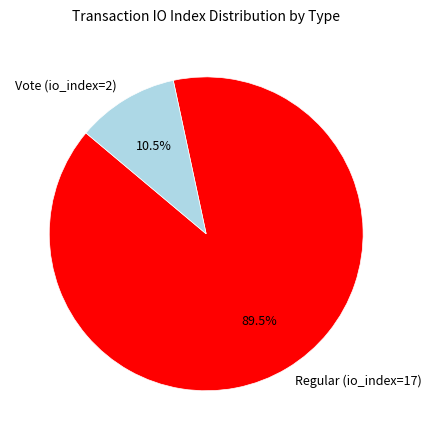

Which category has the smallest portion of the pie?

Vote (io_index=2)